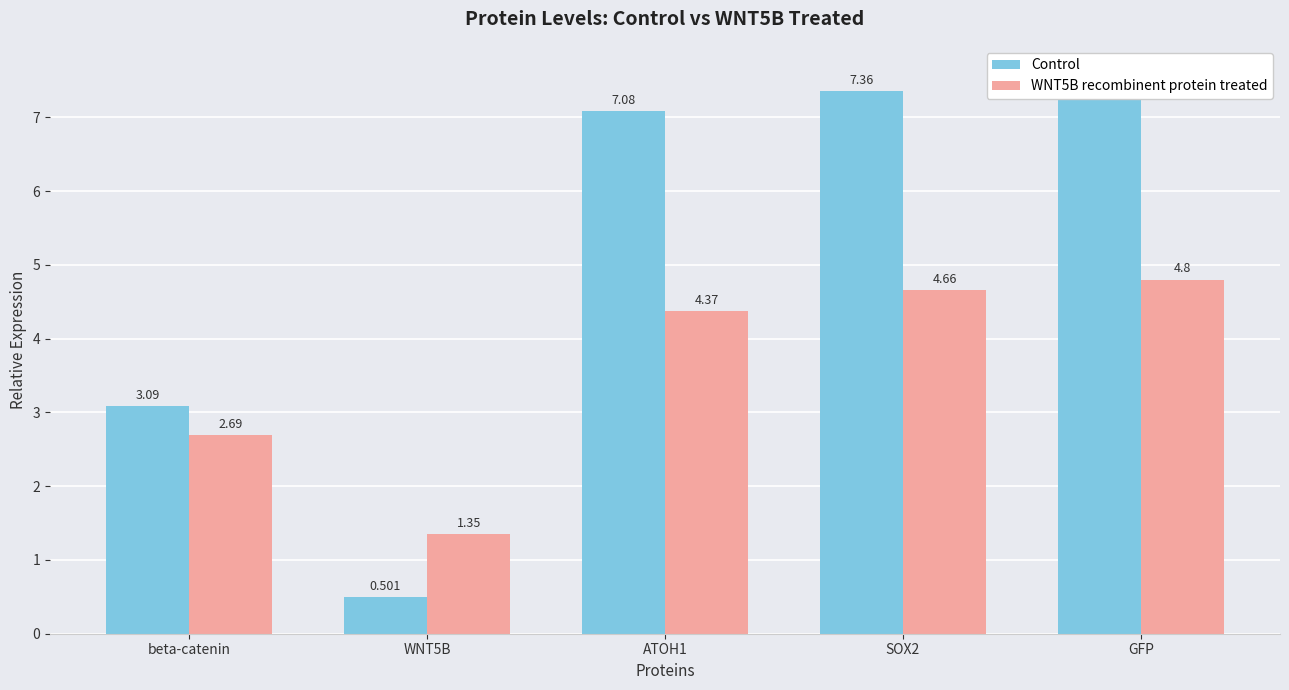

Which label corresponds to the smallest value in the chart?

WNT5B